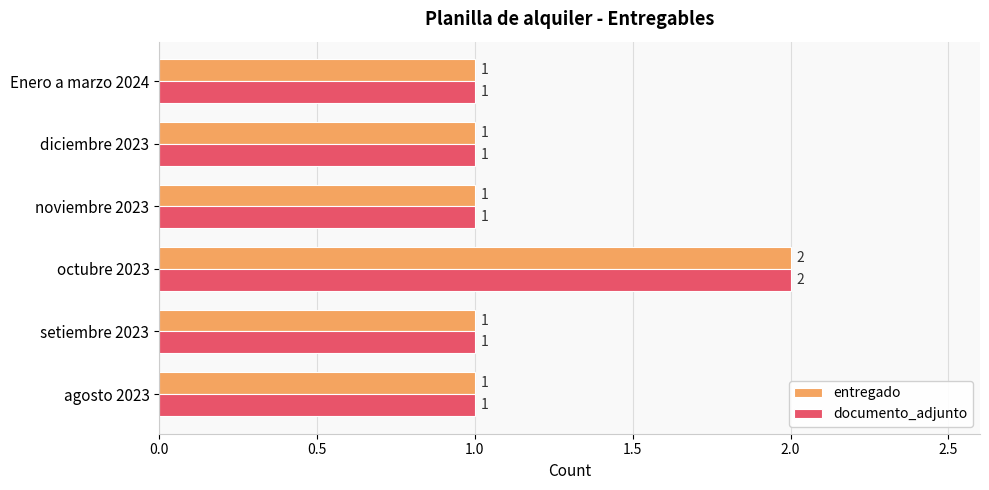

The value of documento_adjunto at diciembre 2023 is 0. True or false?

False